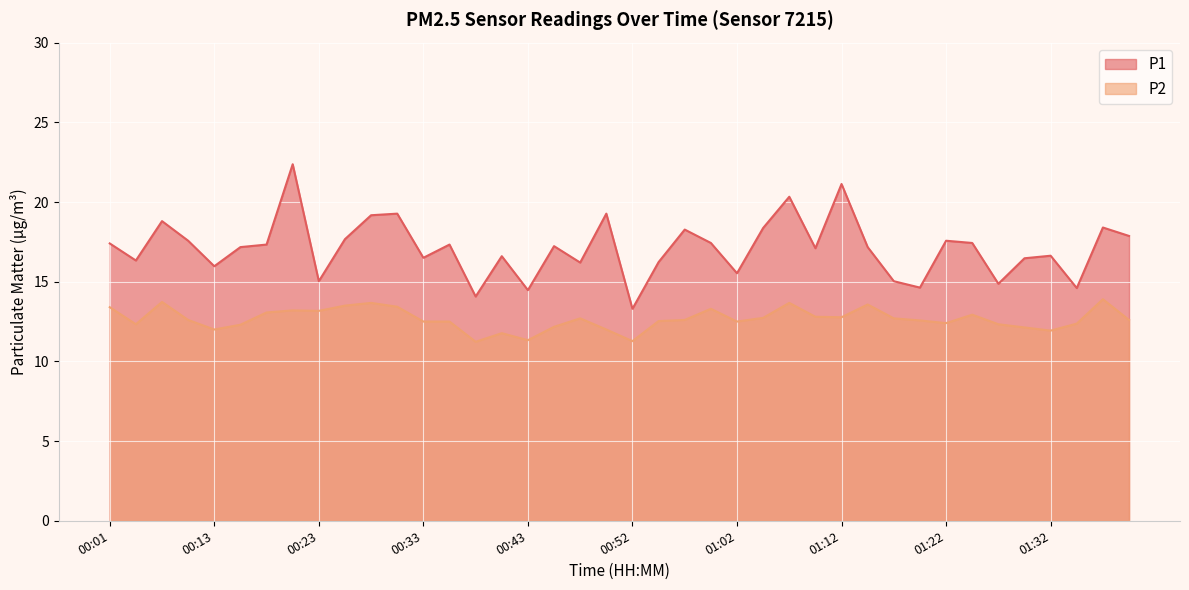

How many interior local valleys does the P1 series have?

13